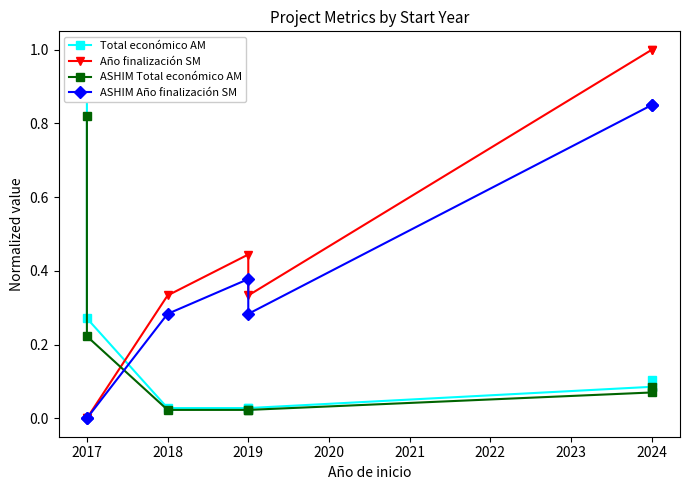

Which series has the largest range (max minus min)?

Año finalización SM